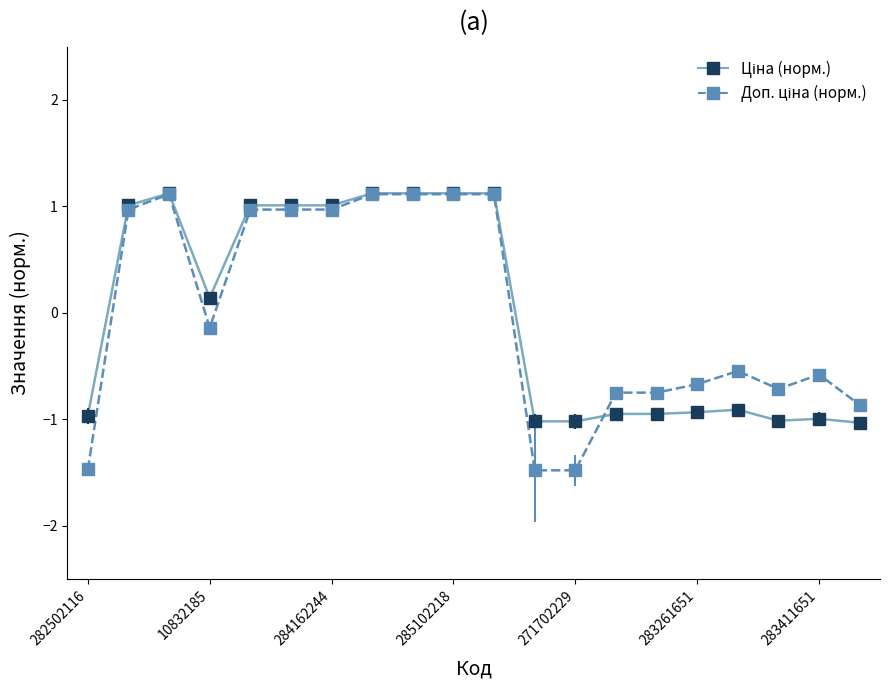

Rank the series by their average value, from highest to lowest.

Ціна (норм.), Доп. ціна (норм.)